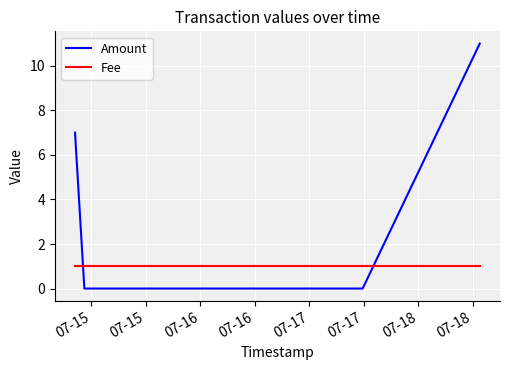

What are all the series names shown in the legend?

Amount, Fee